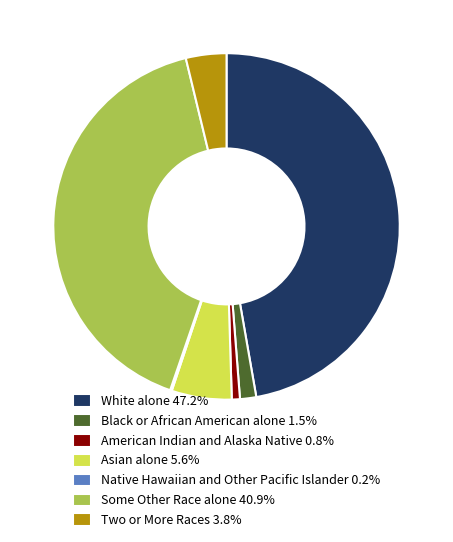

Does any single category account for the majority?

No